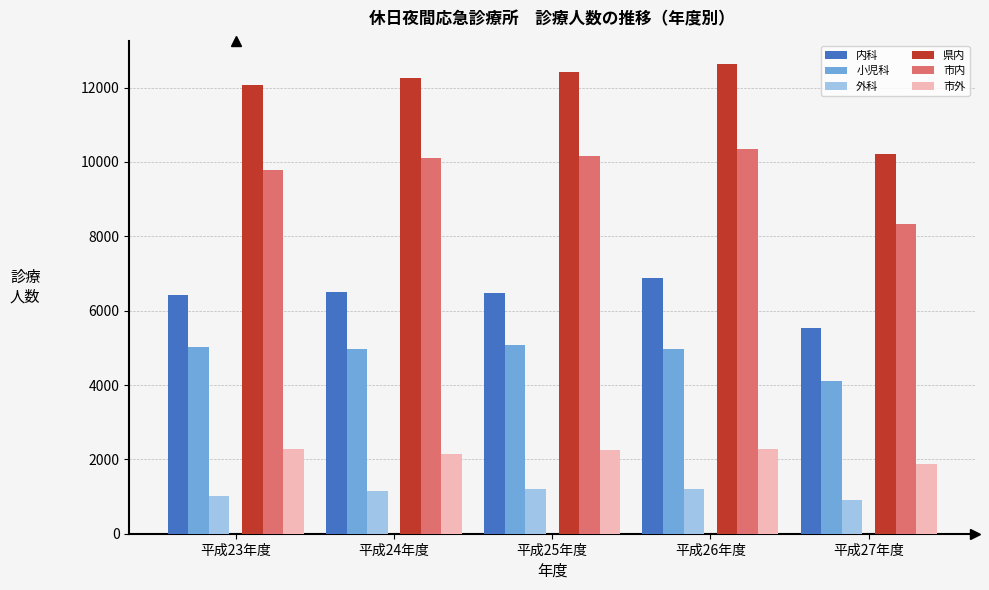

What is the difference between the highest and lowest values at 平成25年度?

11205